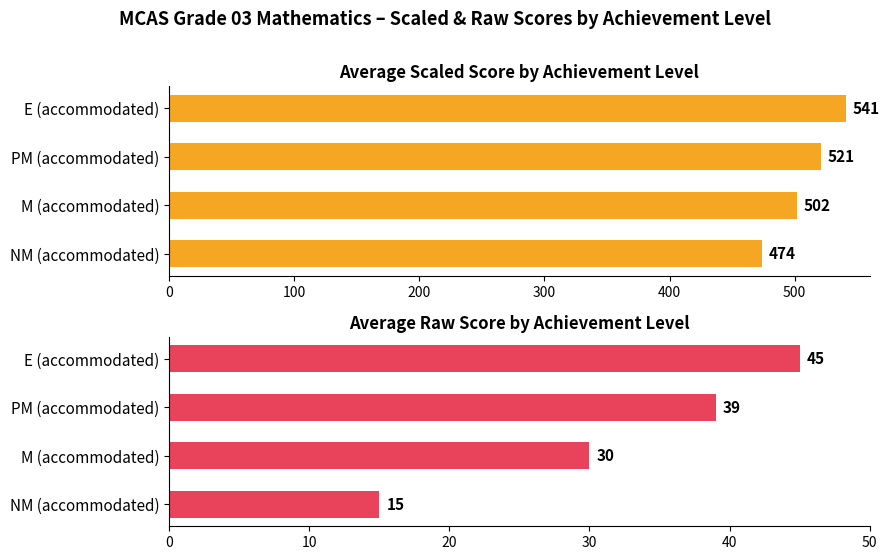

Rank the series at PM (accommodated) from highest to lowest value.

Average Scaled Score by Achievement Level, Average Raw Score by Achievement Level